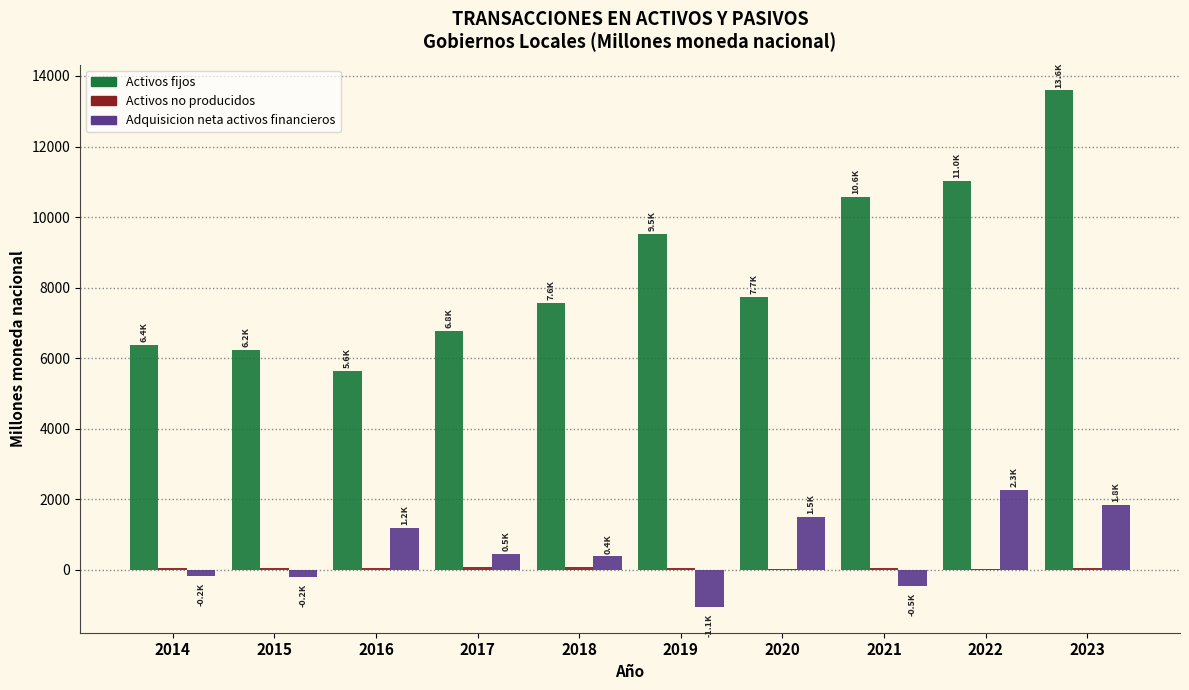

Is it true that Activos fijos equals 20974.8 at 2023?

False